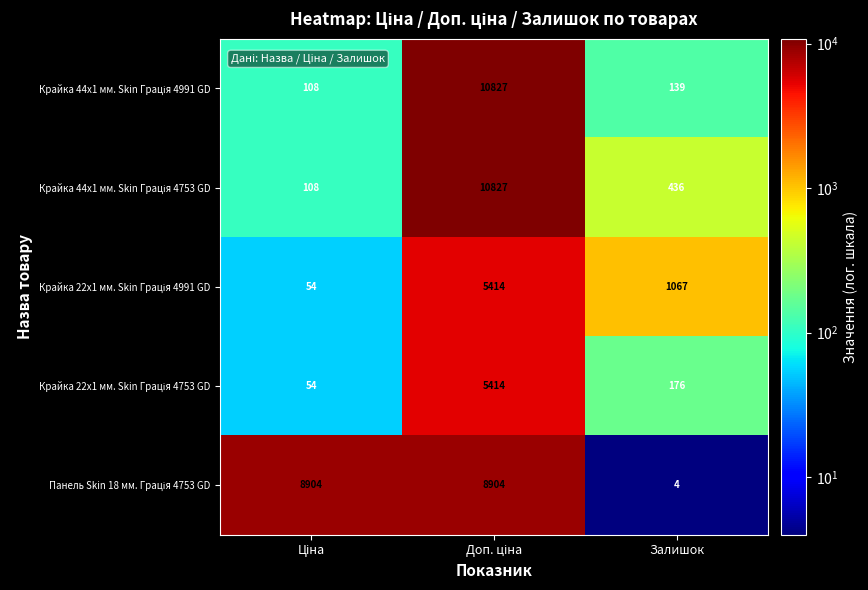

What is the maximum value shown in the chart?

10827